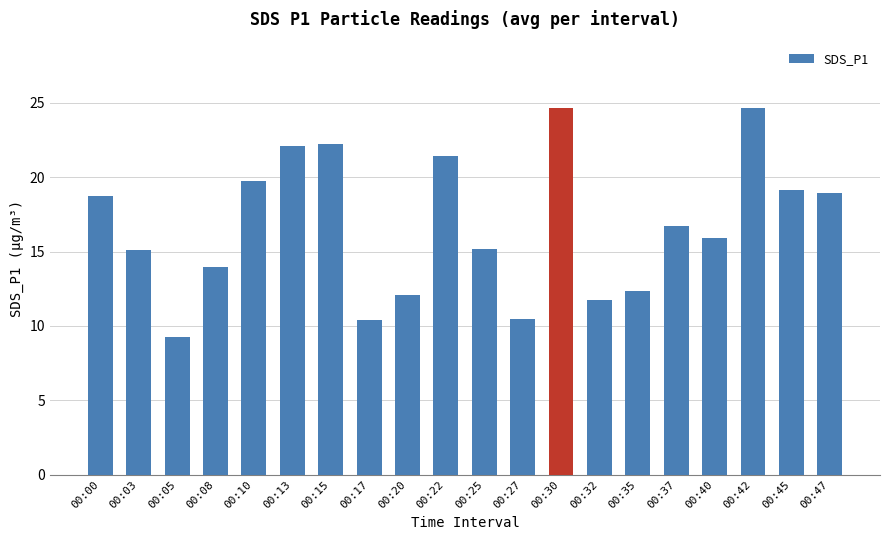

What is the change in value from 00:17 to 00:35?

+2.0